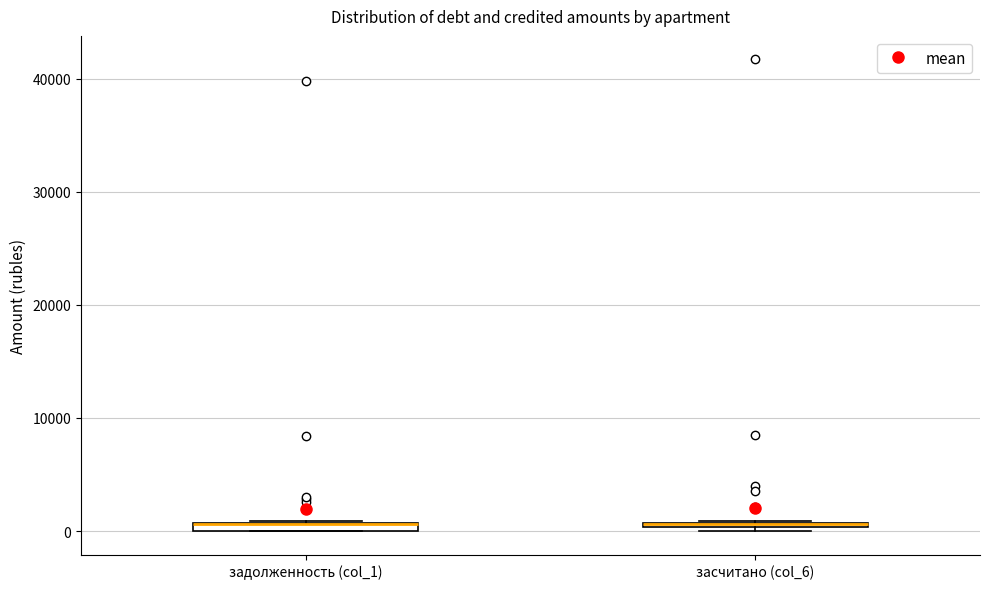

Where is the lower edge of the box for засчитано (col_6) on the y-axis? The values are not printed on the chart, so give them approximately, as read against the axis.

0